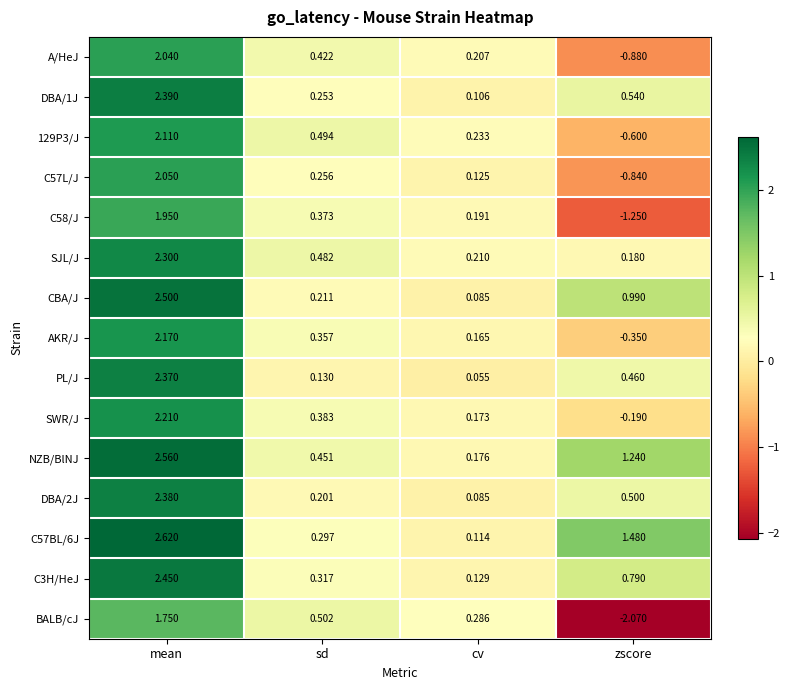

Between sd and cv, which series saw the biggest shift?

NZB/BlNJ